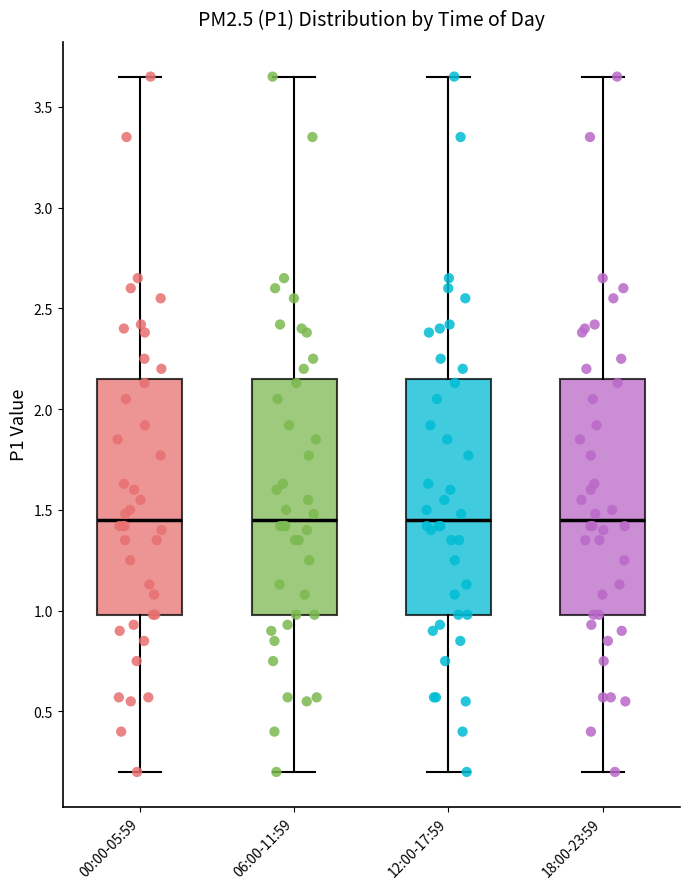

Reading left to right, read every box against the y-axis: the position of its median line, the range the box covers, and the ends of its whiskers. The values are not printed on the chart, so give them approximately, as read against the axis.

00:00-05:59: median 1.45, box 1.00 to 2.15, whiskers 0.20 to 3.65
06:00-11:59: median 1.45, box 1.00 to 2.15, whiskers 0.20 to 3.65
12:00-17:59: median 1.45, box 1.00 to 2.15, whiskers 0.20 to 3.65
18:00-23:59: median 1.45, box 1.00 to 2.15, whiskers 0.20 to 3.65